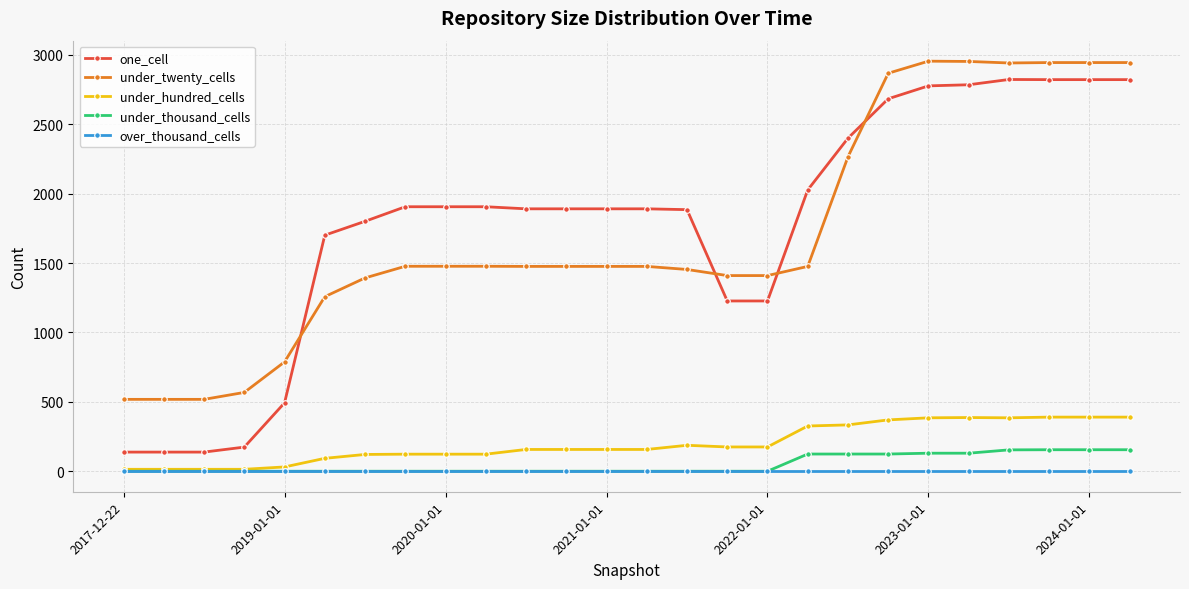

How many distinct data groups are displayed?

5